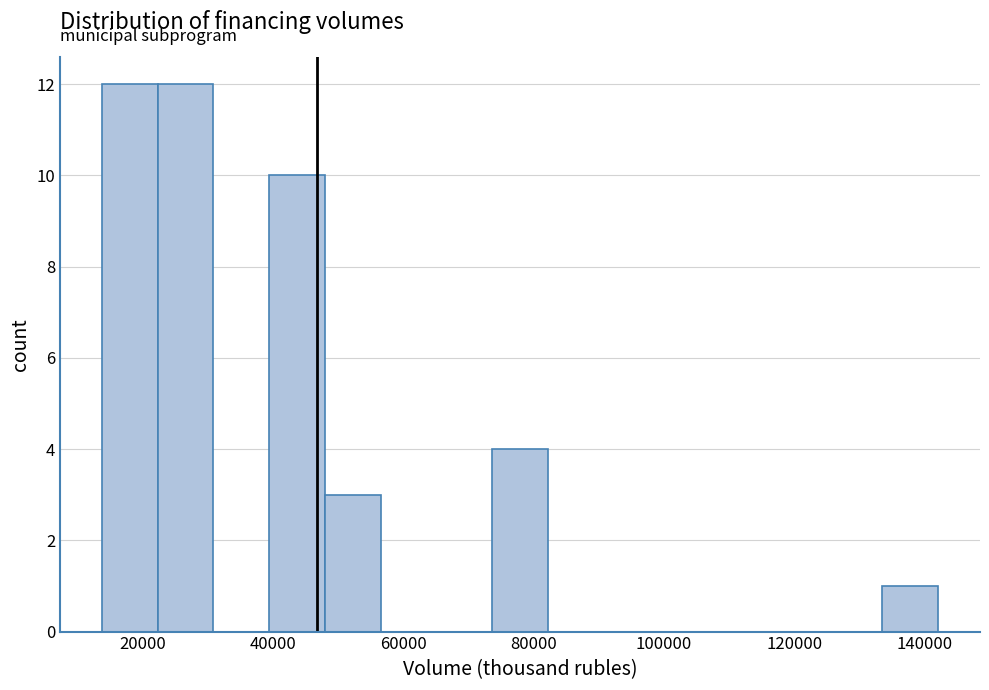

What is the height of the bar covering 134000 to 142000 on the x-axis? Neither the bar edges nor the heights are printed on the chart, so give them approximately, as read against the axes.

1